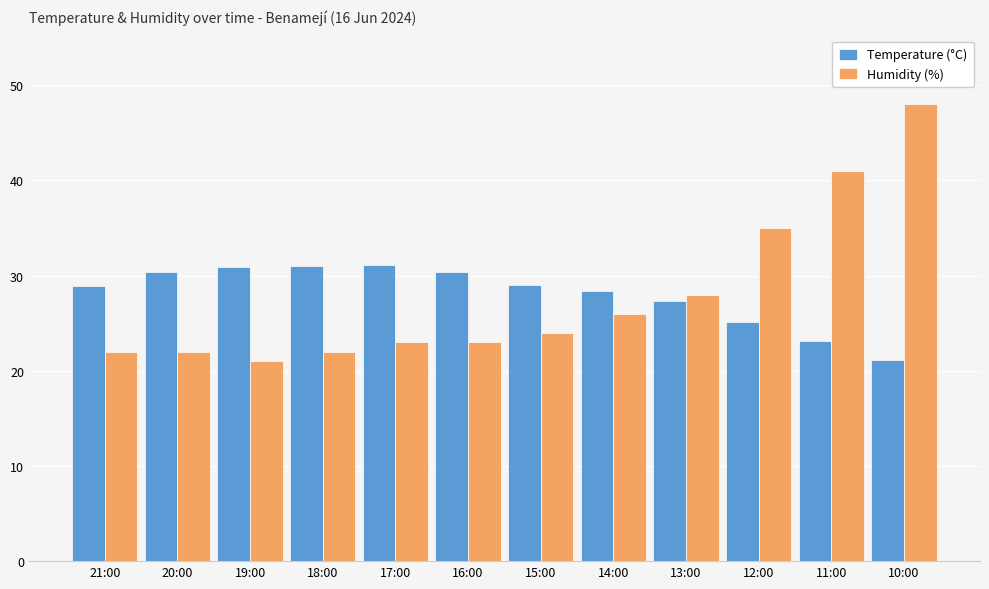

What is the label of the 12th bar from the left?

10:00